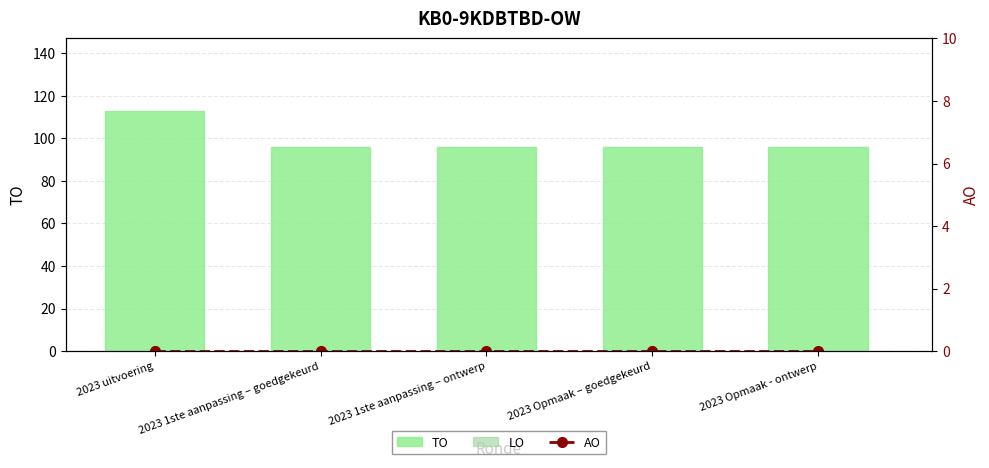

Between 2023 Opmaak – goedgekeurd and 2023 1ste aanpassing – goedgekeurd, which is larger?

2023 Opmaak – goedgekeurd